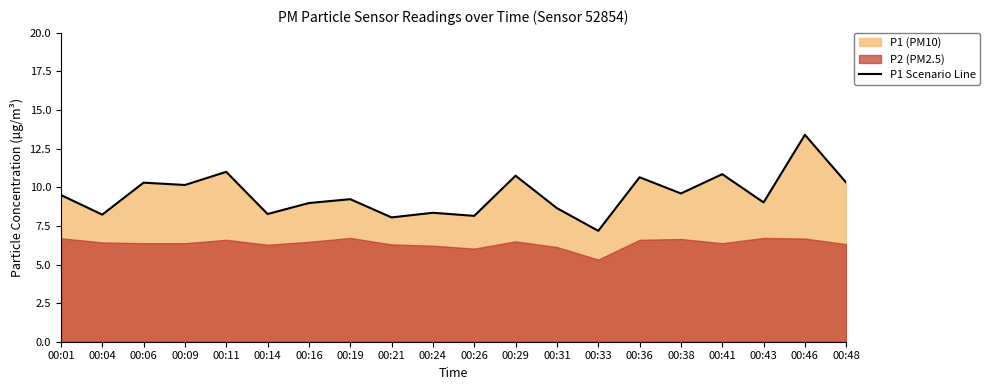

What is the maximum value for P1 Scenario Line?

13.4